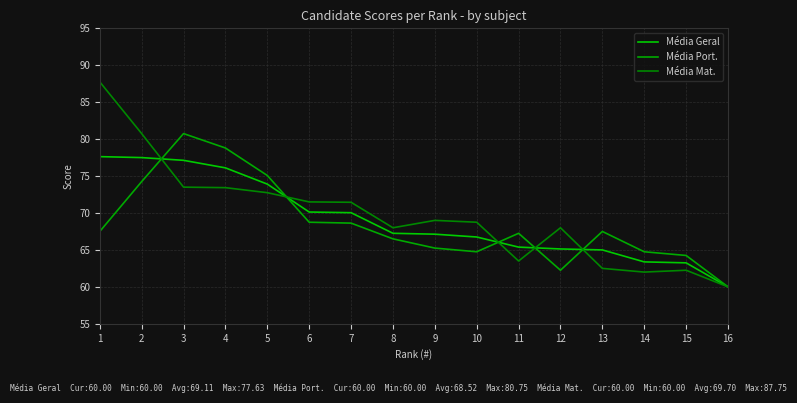

How many lines are shown in the chart?

3